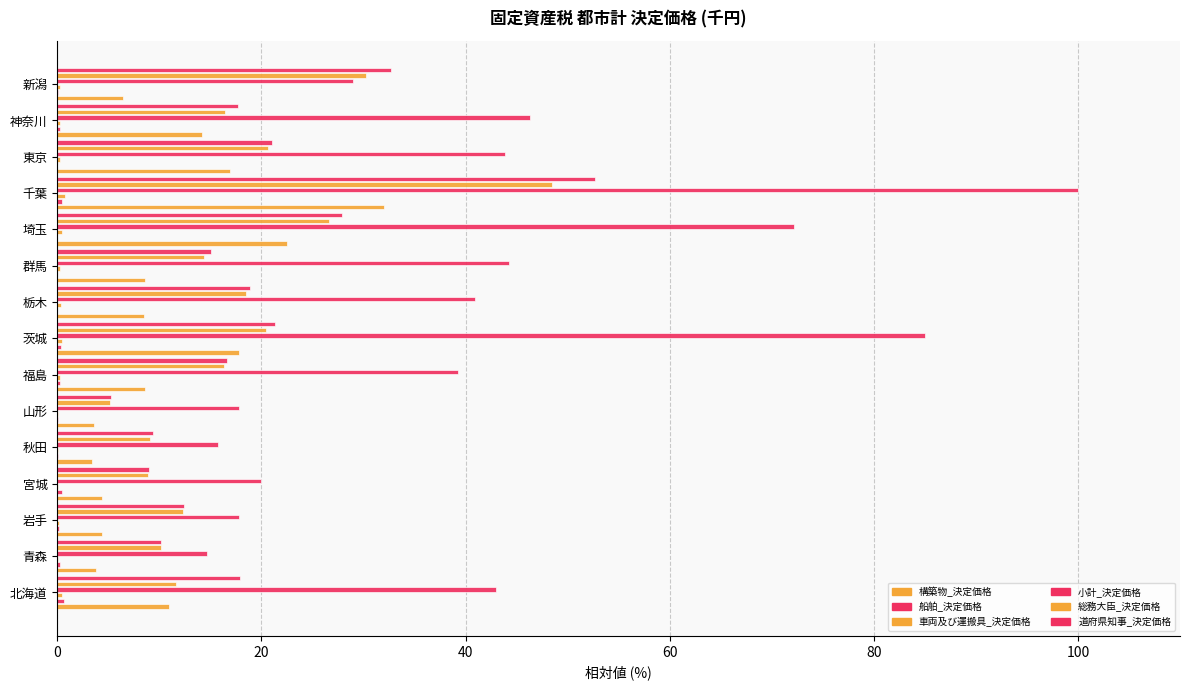

Which series has the largest total across all categories?

小計_決定価格